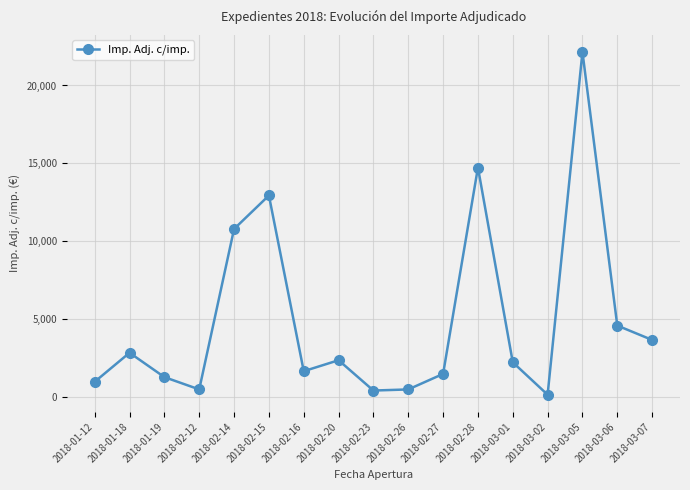

What is the label of the 2nd point from the left?

2018-01-18